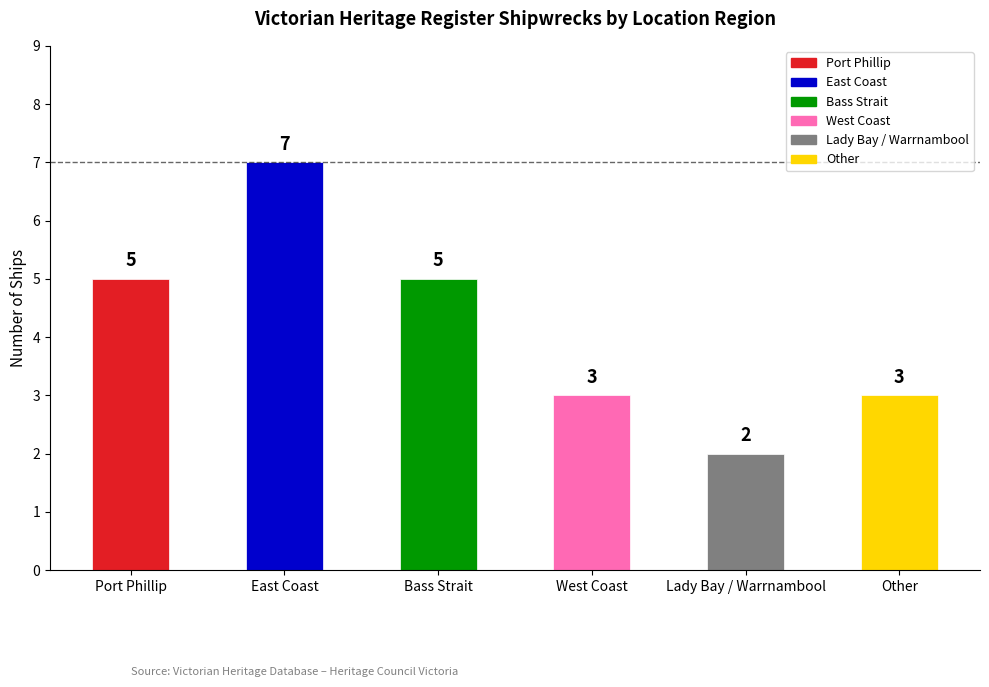

What is the change in value from Bass Strait to Lady Bay / Warrnambool?

-3